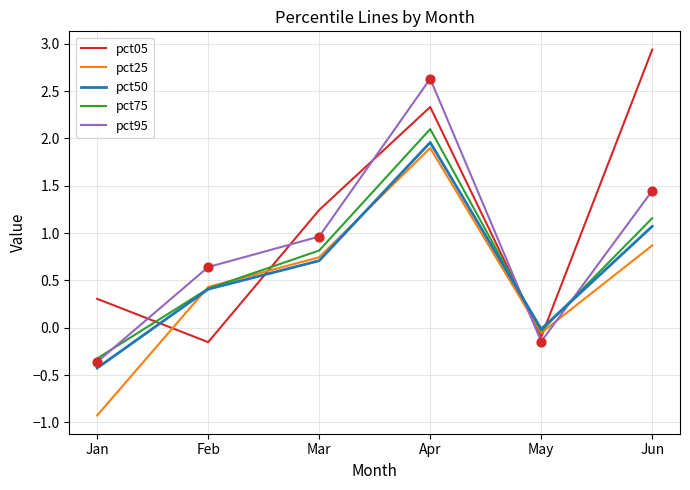

What is the total value across all series at Mar?

4.5